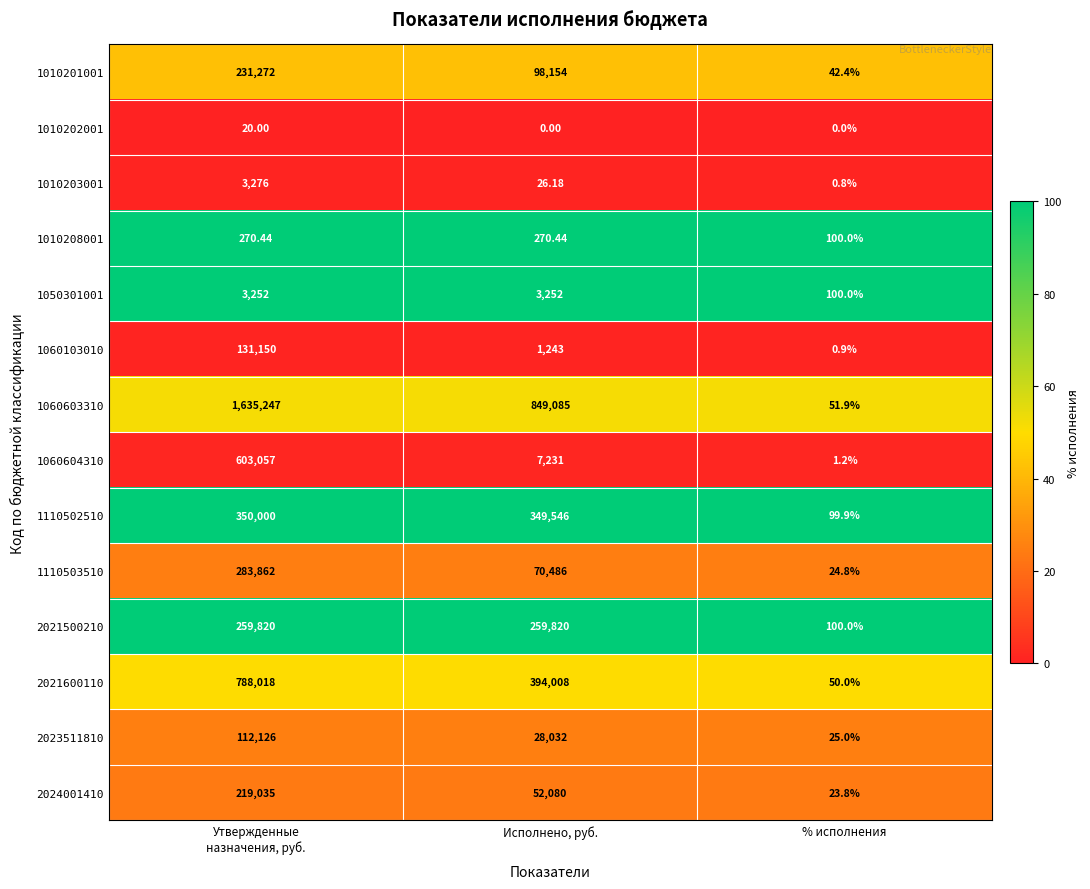

At which label is 1010208001 closest to 185?

% исполнения